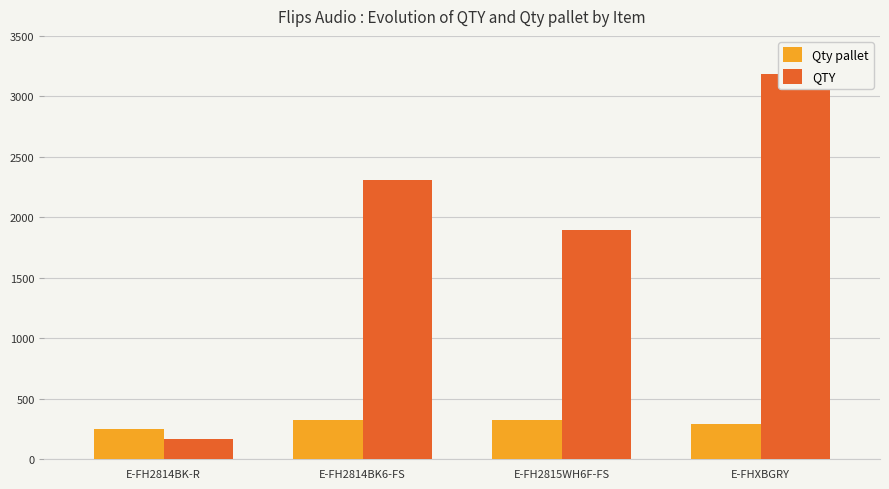

How many data points in Qty pallet are less than 324?

2